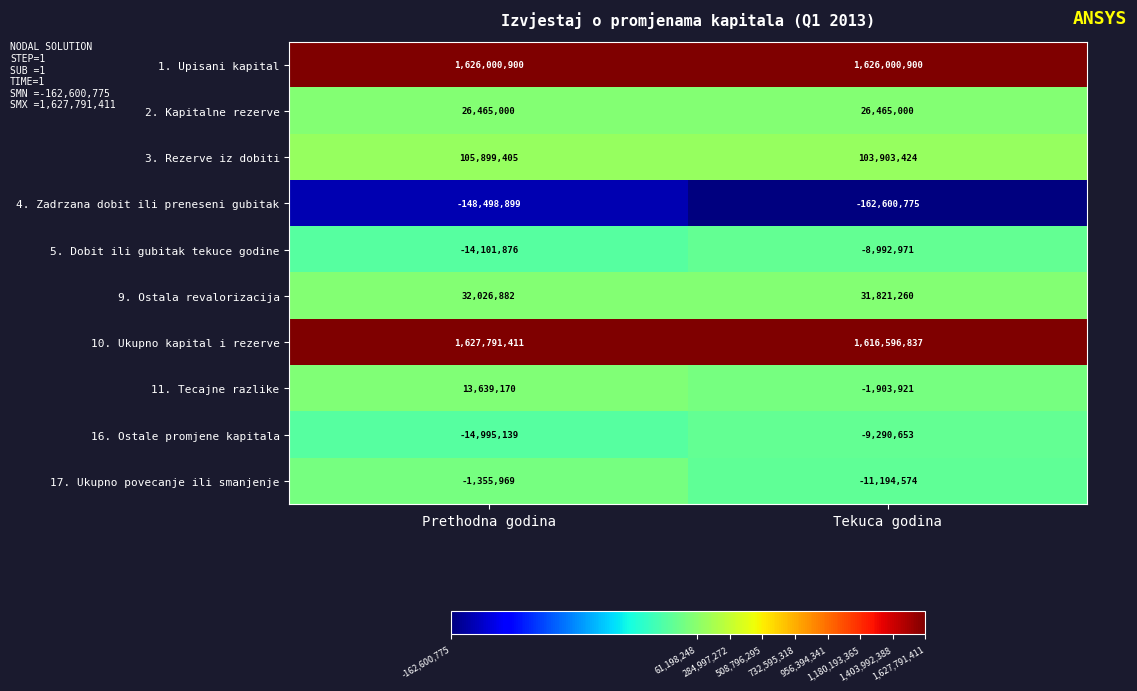

The 3. Rezerve iz dobiti series shows 103903424 at Tekuca godina. True or false?

True